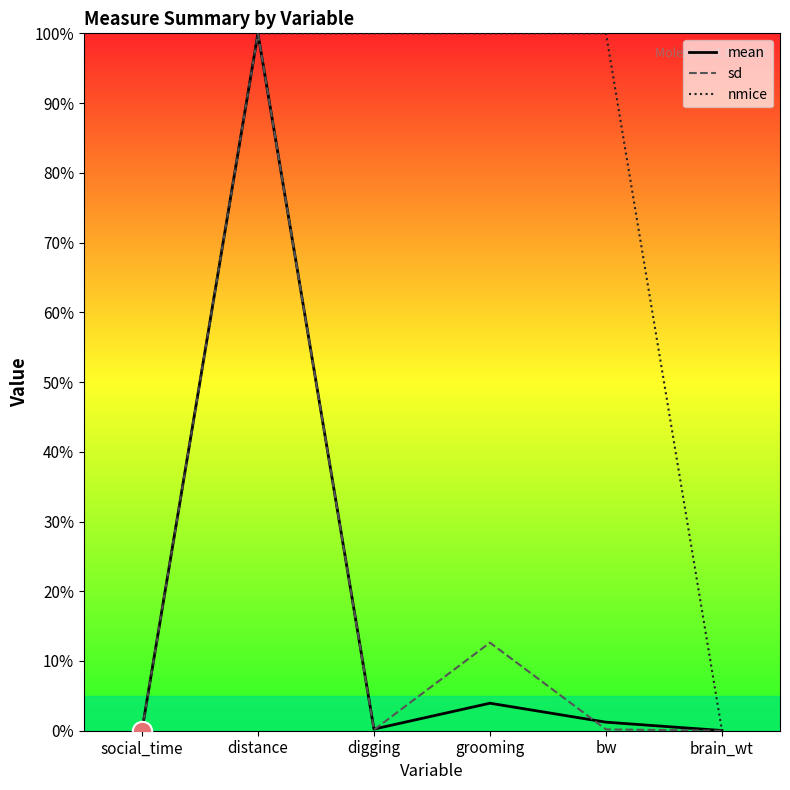

What is the value of the mean point at the 2nd from the left?

100.0